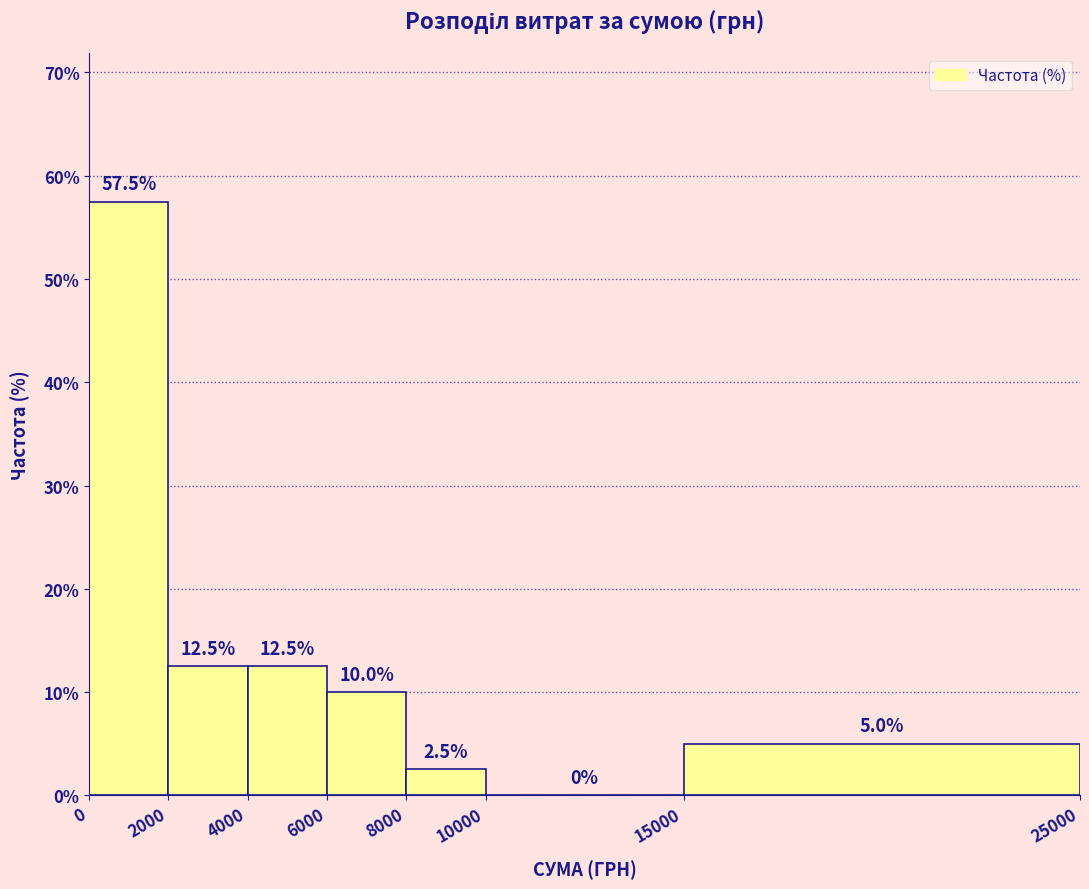

Reading left to right, list every bar in this chart as the range it spans on the x-axis followed by its height.

0 to 2000: 57.5
2000 to 4000: 12.5
4000 to 6000: 12.5
6000 to 8000: 10.0
8000 to 10000: 2.5
10000 to 15000: 0.0
15000 to 25000: 5.0